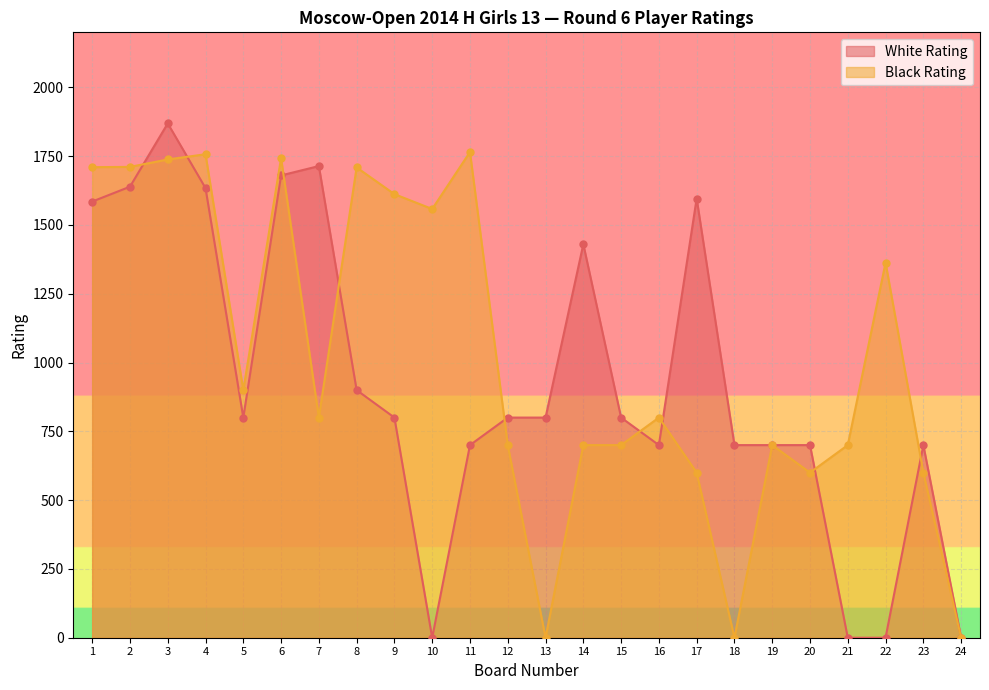

Between 17 and 21, which series saw the biggest shift?

White Rating